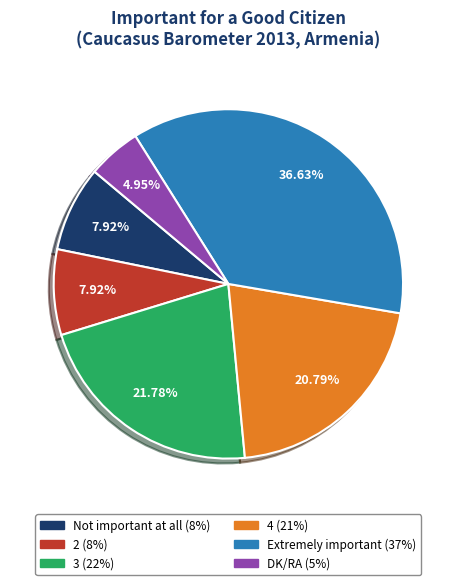

Approximately how many times larger is the value at Not important at all compared to DK/RA?

1.6